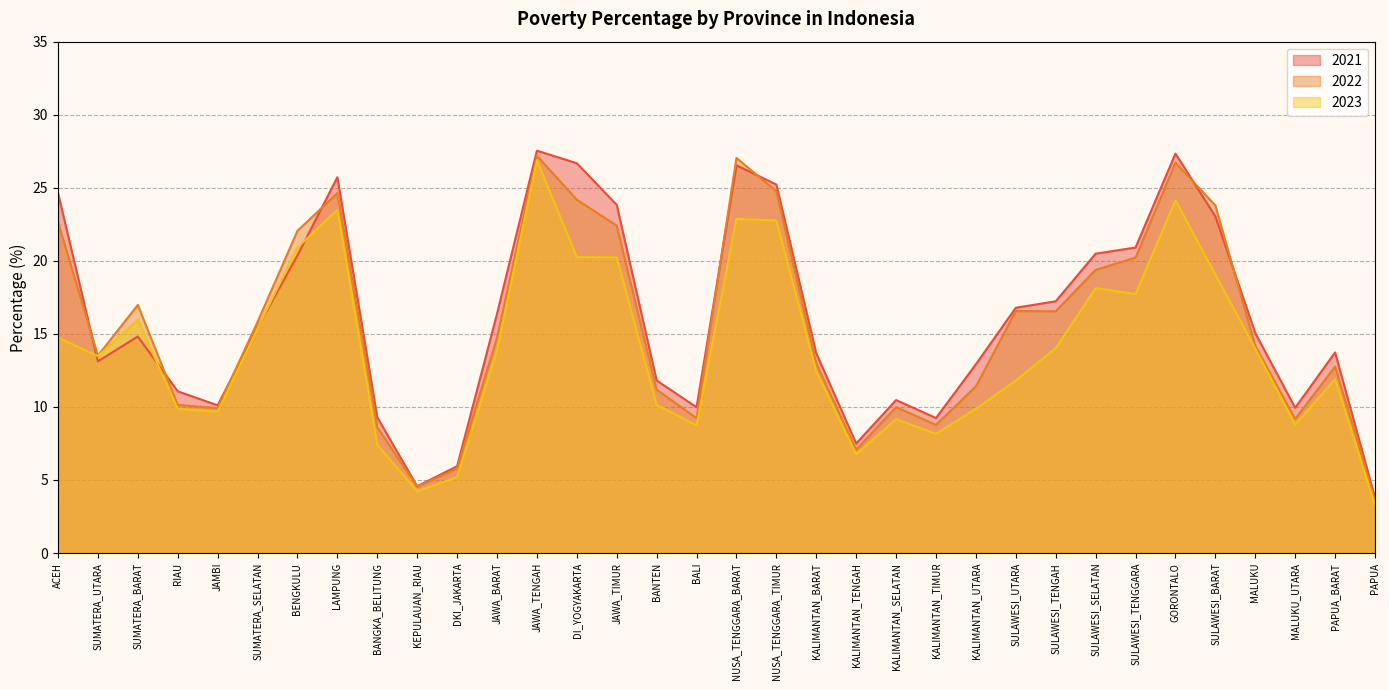

Does the chart have visible grid lines?

Yes